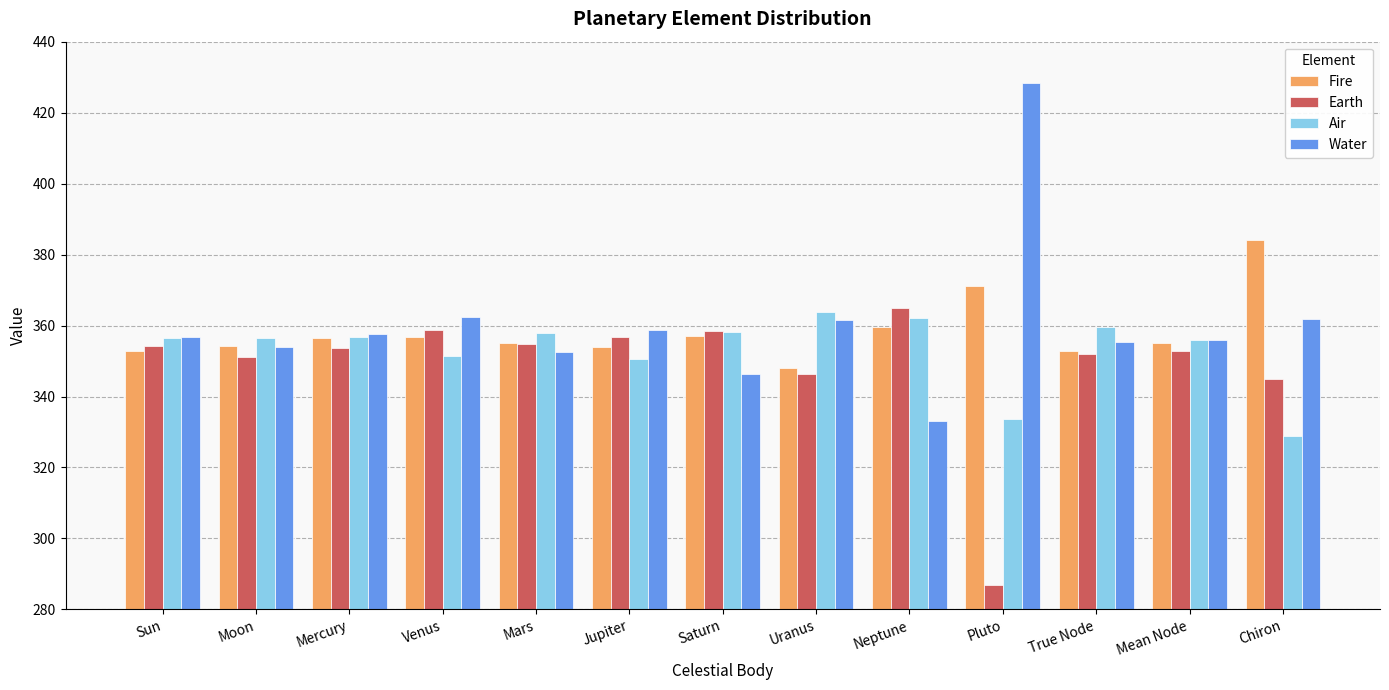

What is the value of the Fire bar at the 11th from the left?

352.9